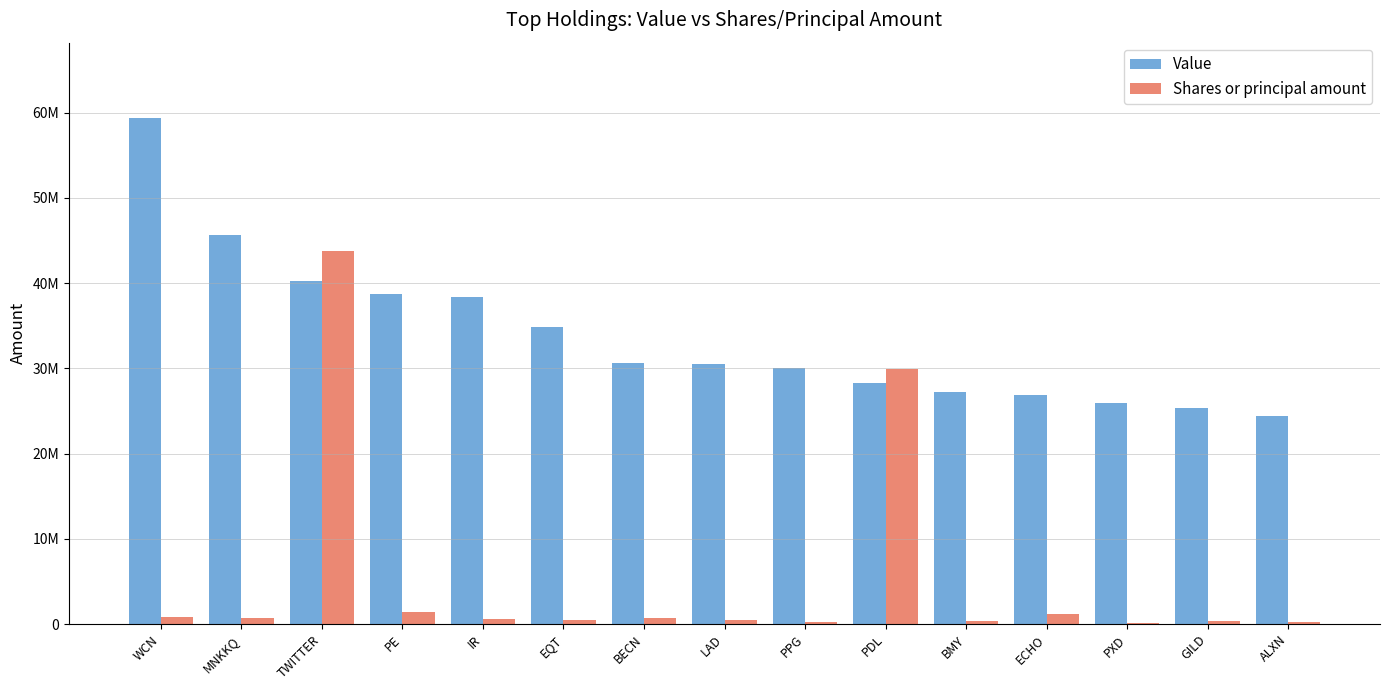

At which label is Value closest to 41864000?

TWITTER